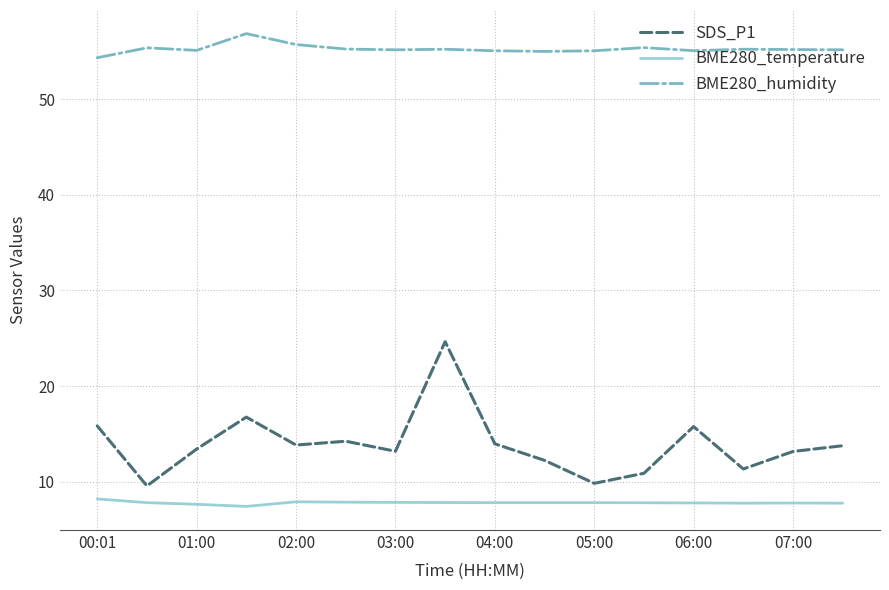

What is the smallest value displayed?

7.4